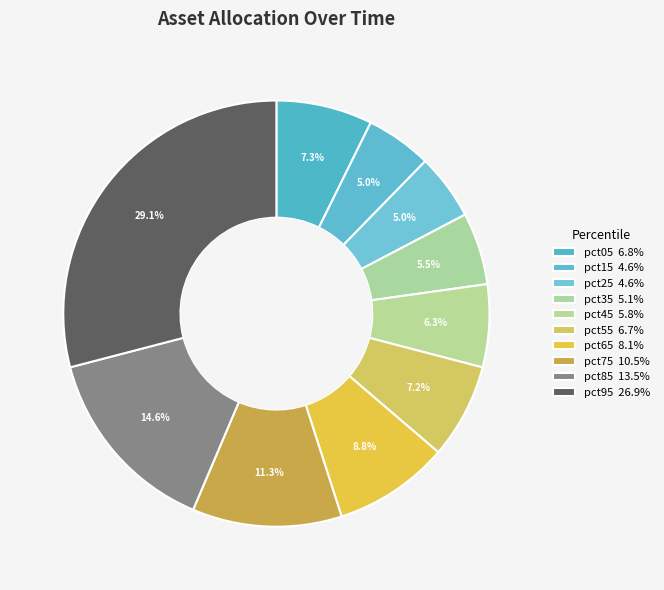

Which slice is the largest?

pct95